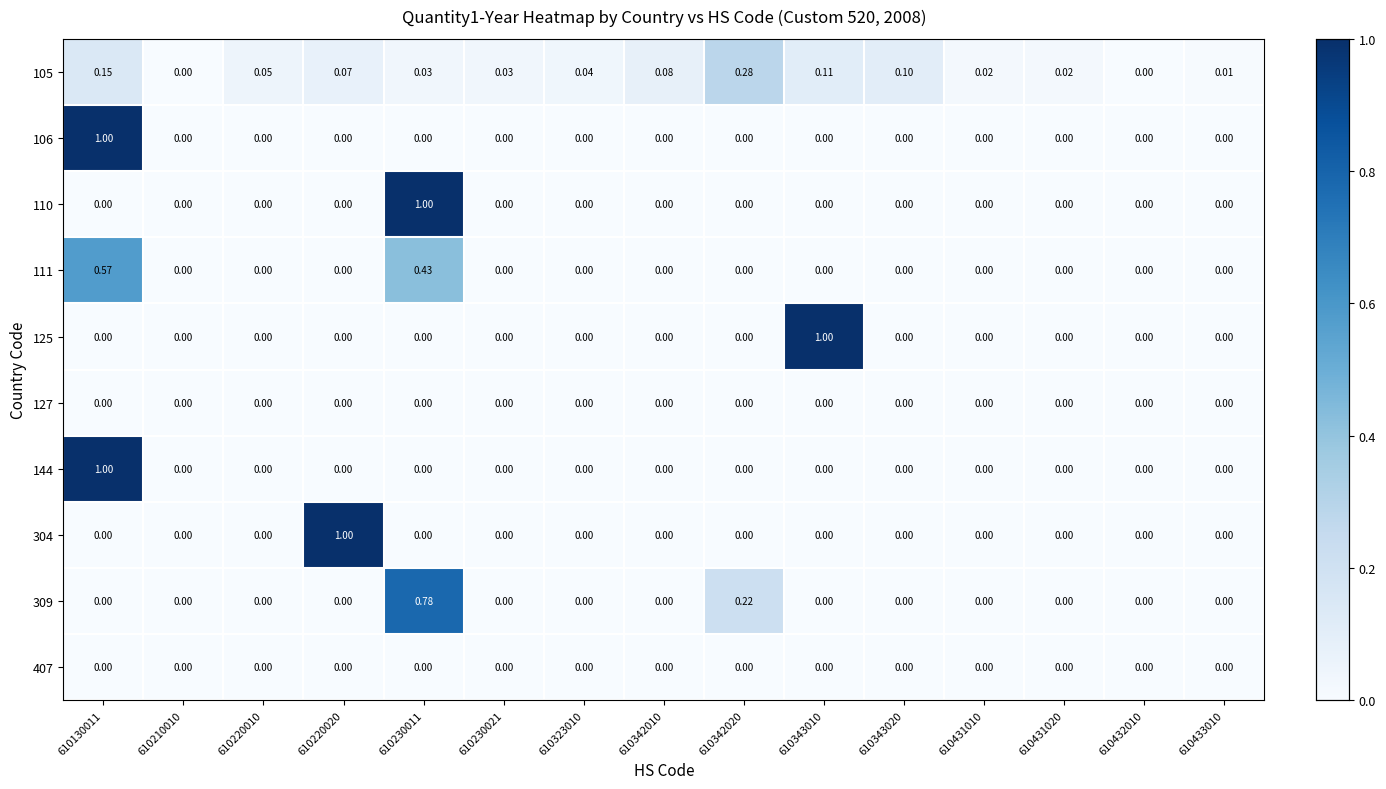

Is the value of 111 at 610431010 greater than the value of 105 at 610220010?

No